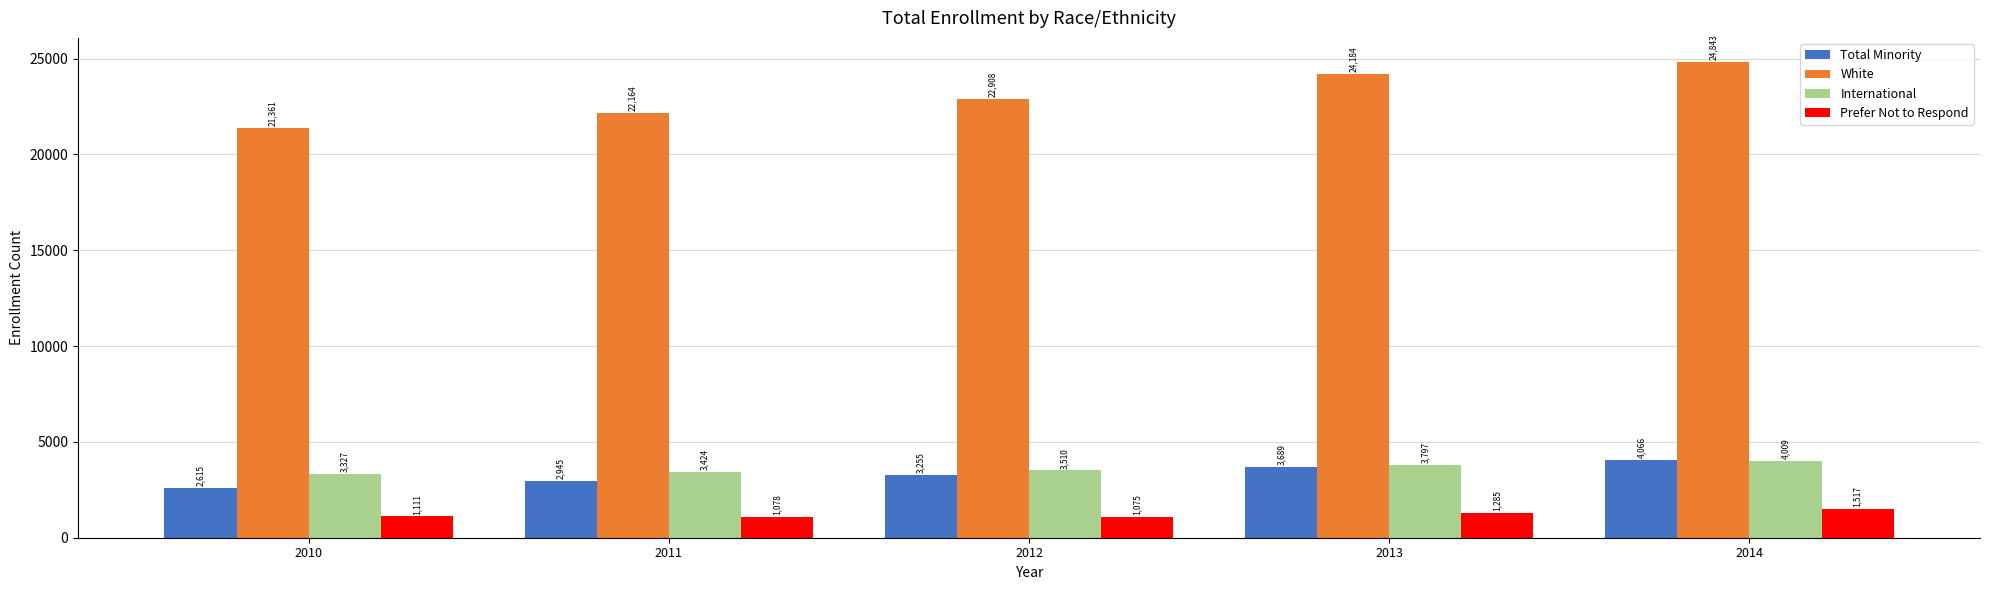

At 2012, list the series in order from largest to smallest.

White, International, Total Minority, Prefer Not to Respond